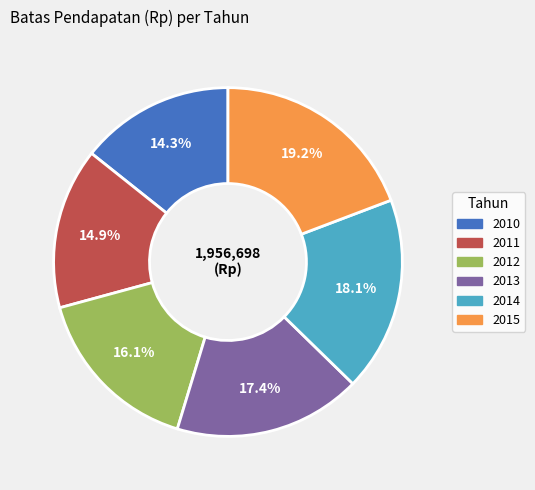

Count the number of slices in the pie.

6